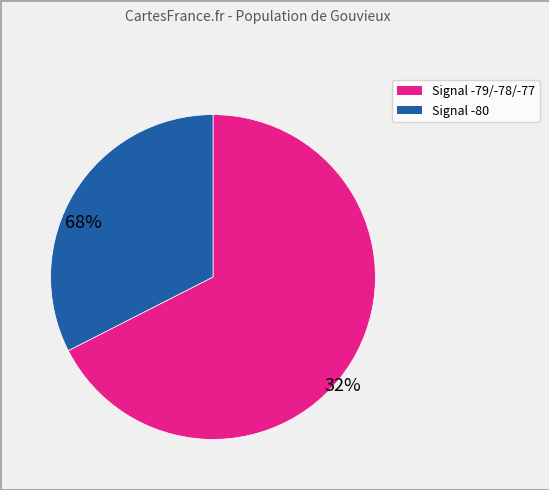

Does any single category account for the majority?

Yes